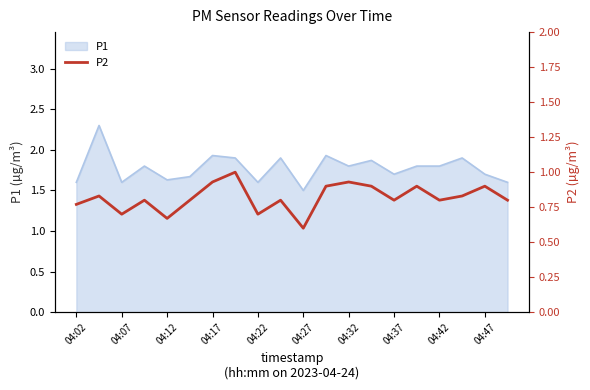

Does the chart display data point markers on the line(s)?

No